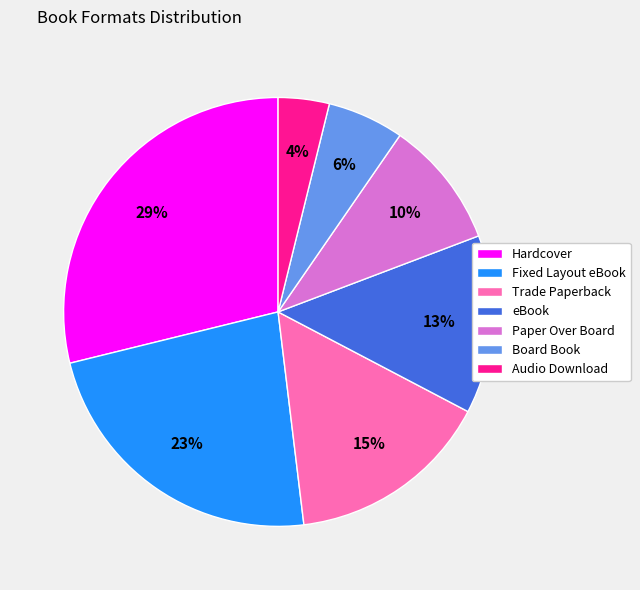

Does any single category account for the majority?

No